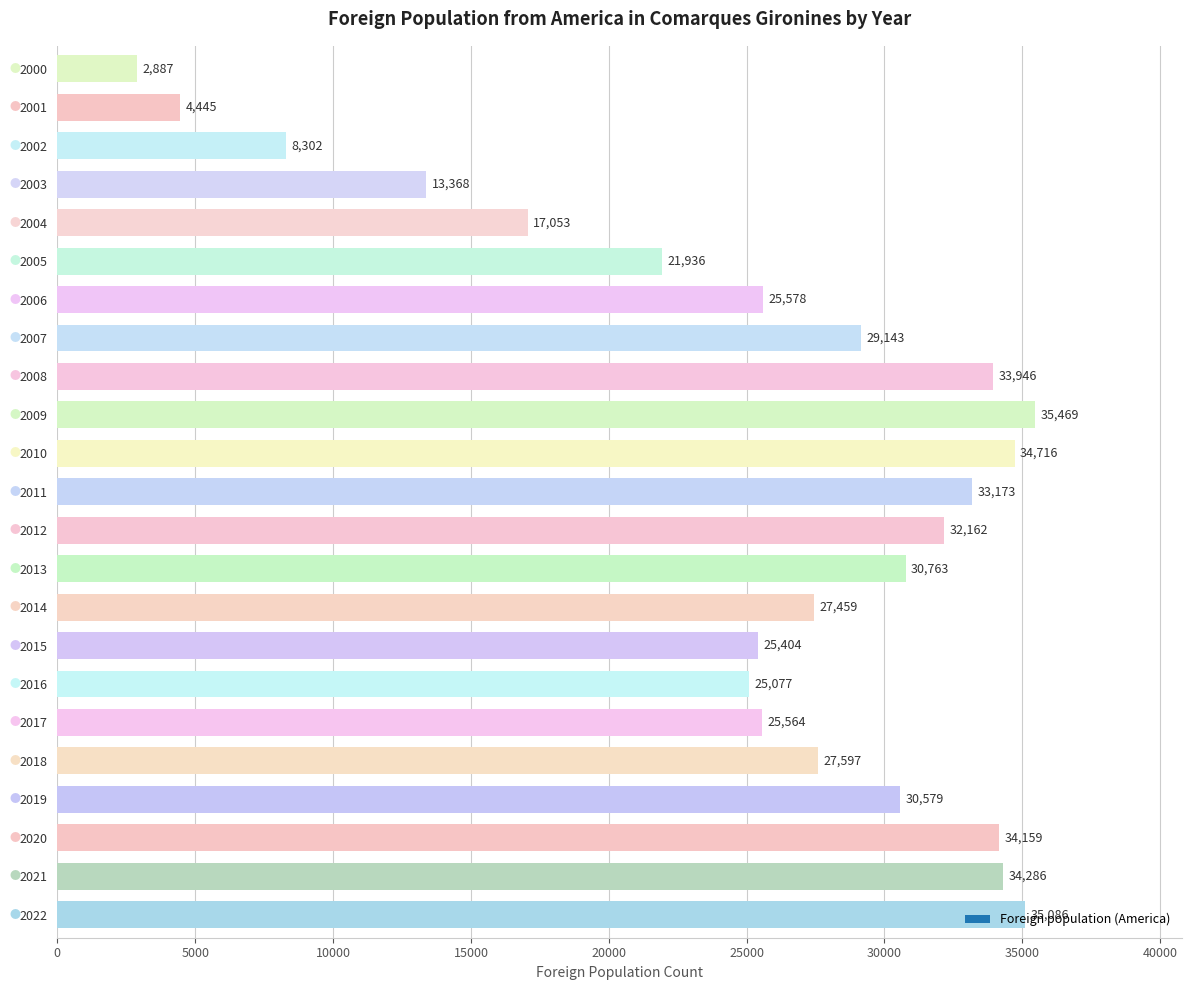

What is the change in value from 2019 to 2006?

-5001